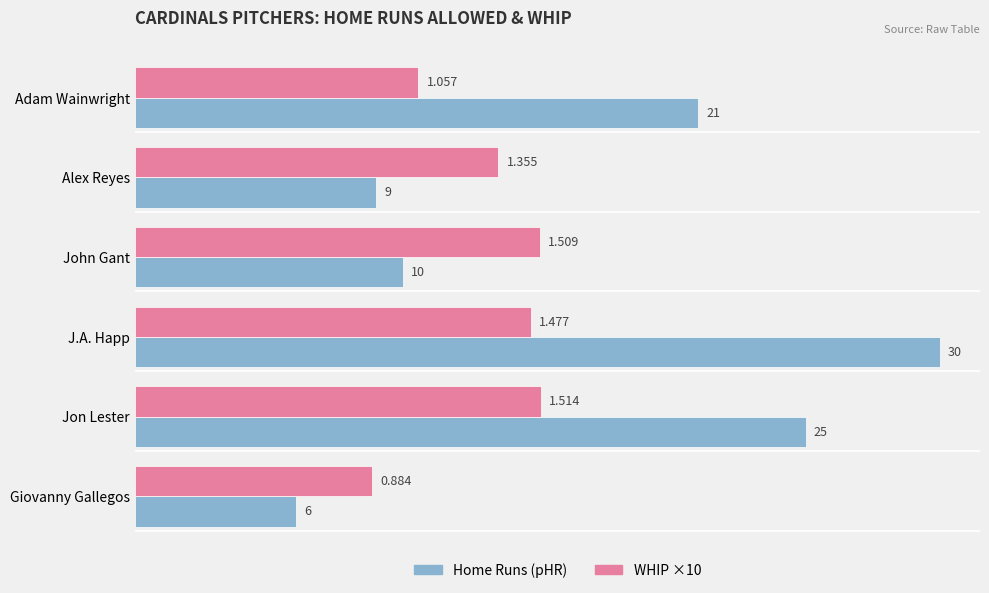

List the labels in order of WHIP ×10 value, largest first.

Jon Lester, John Gant, J.A. Happ, Alex Reyes, Adam Wainwright, Giovanny Gallegos